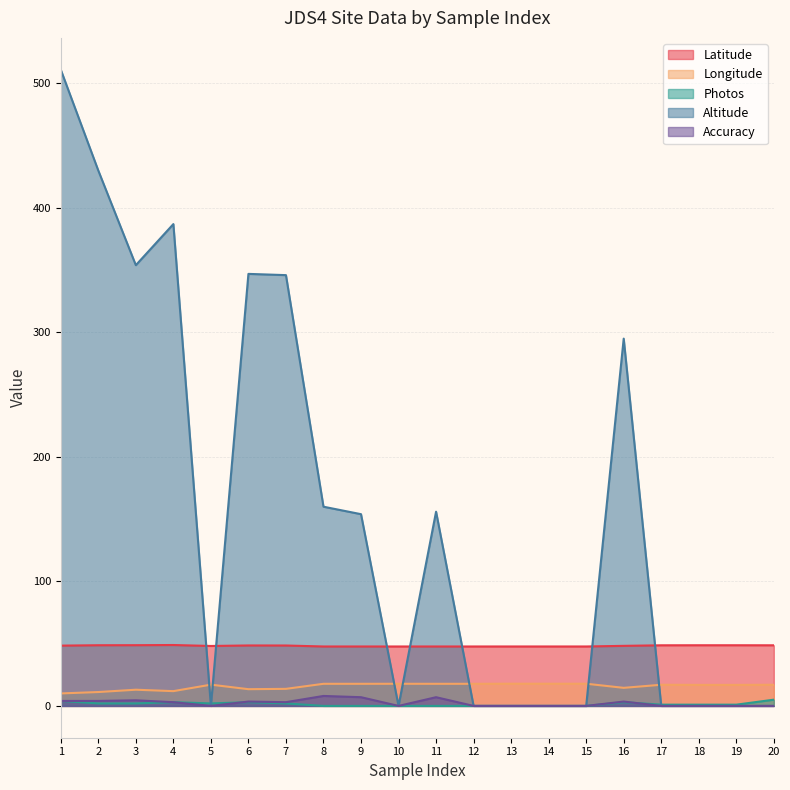

Is the value of Photos at 6 greater than the value of Longitude at 14?

No